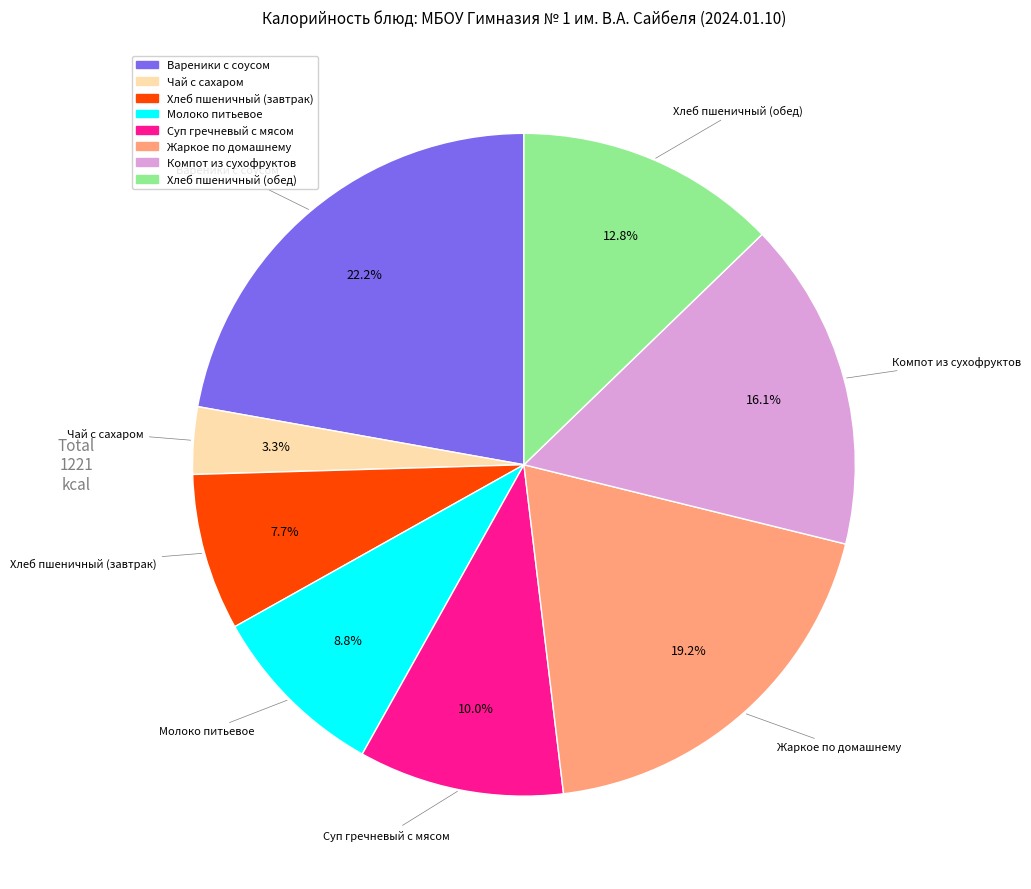

True or false: Молоко питьевое accounts for 1% of the total.

False